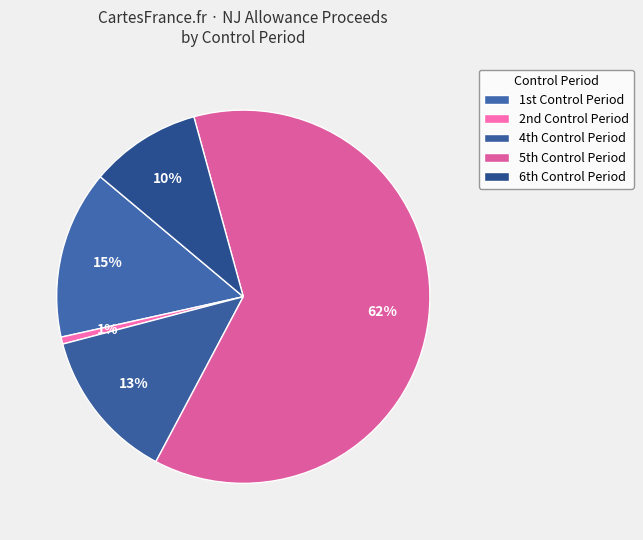

Count the number of slices in the pie.

5